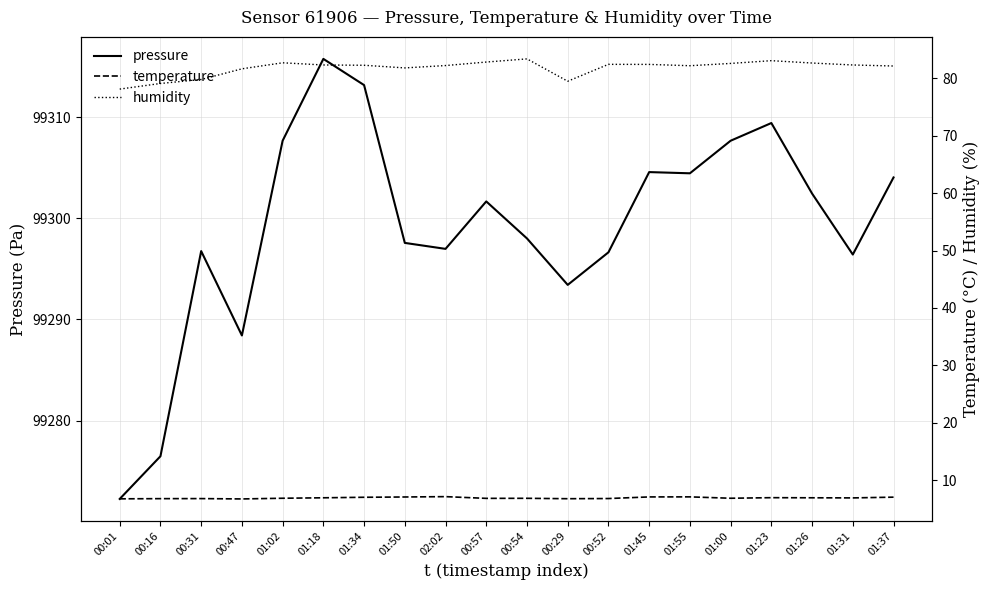

What position from the left is 01:23?

17